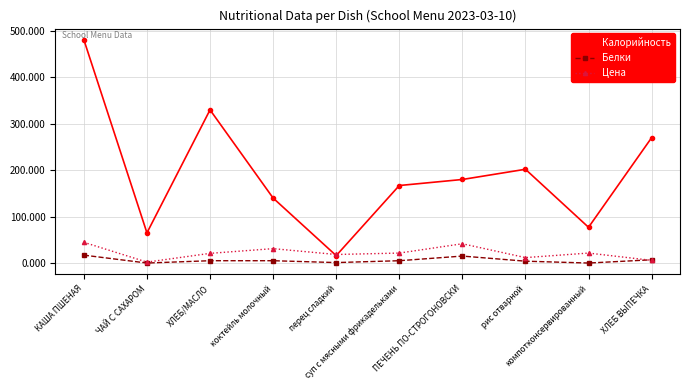

Which series has the largest total across all categories?

Калорийность